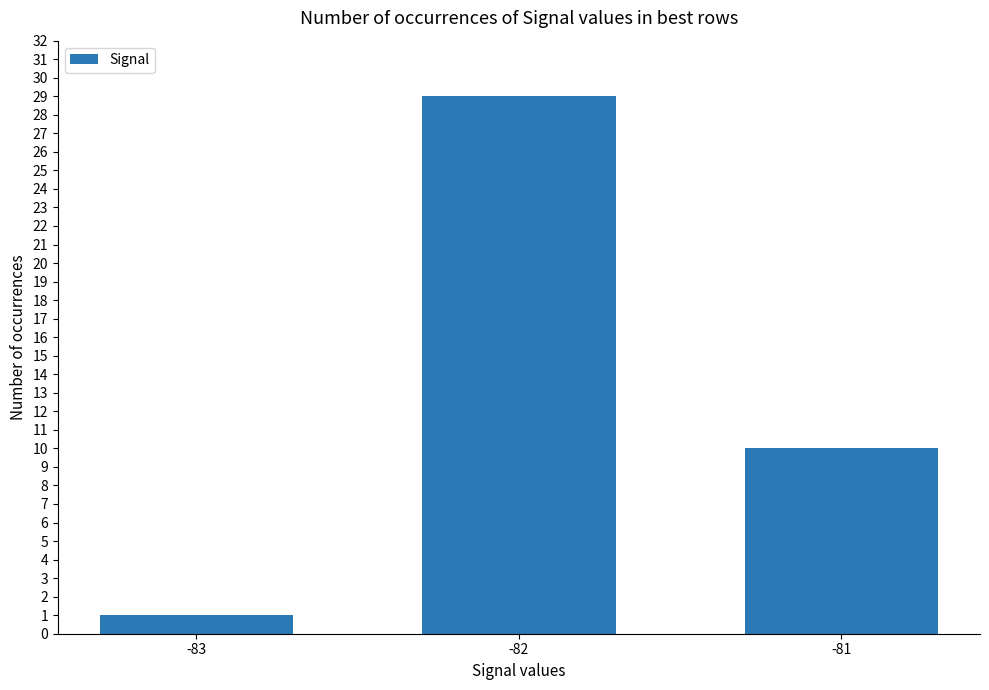

Reading left to right, transcribe all the data shown in this chart.

1	29	10